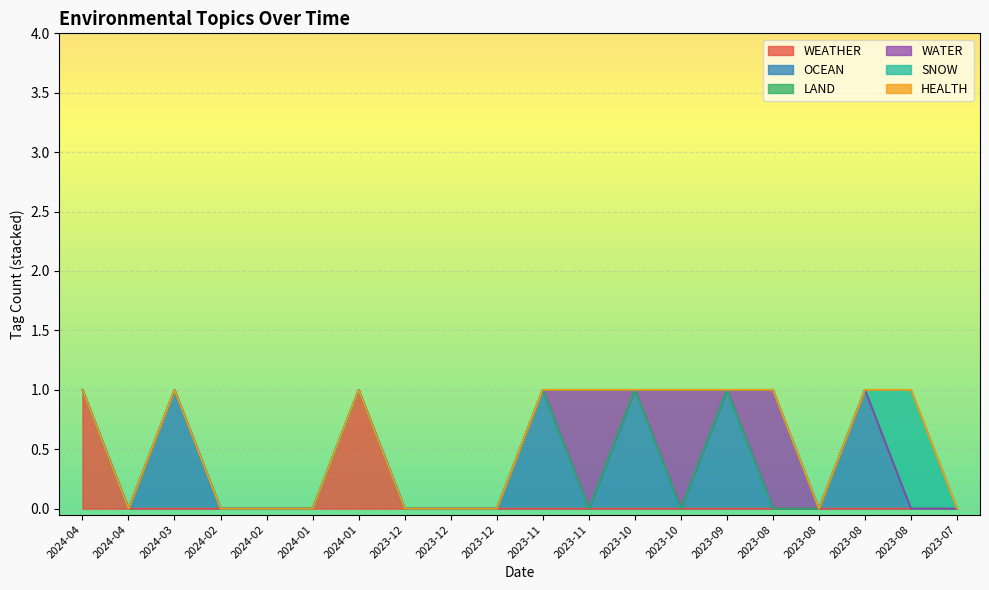

Is it true that WEATHER equals 0 at 2023-08-31?

True